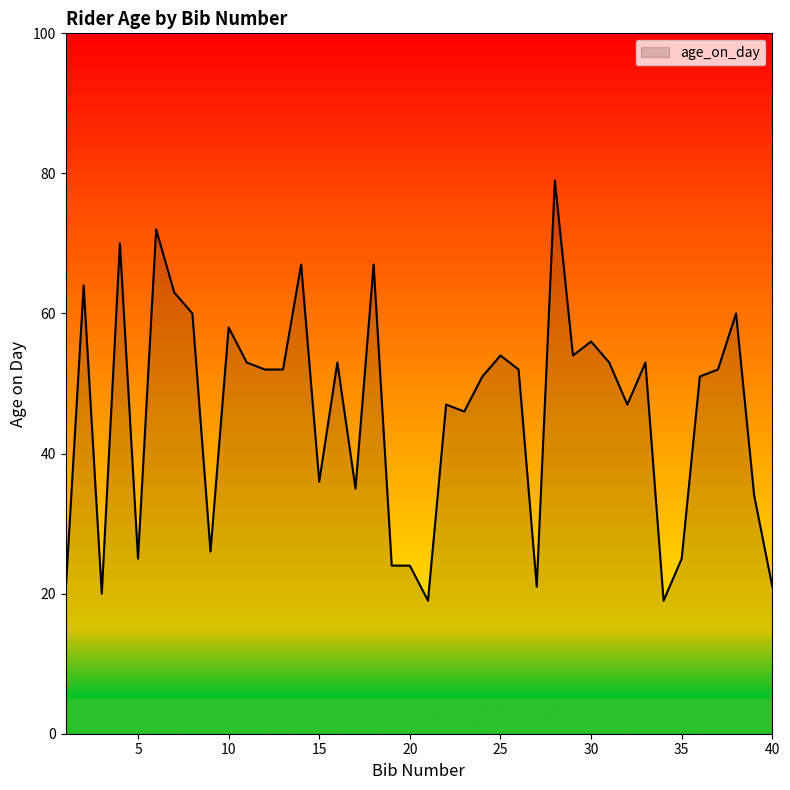

What is the difference between the maximum and minimum values?

60